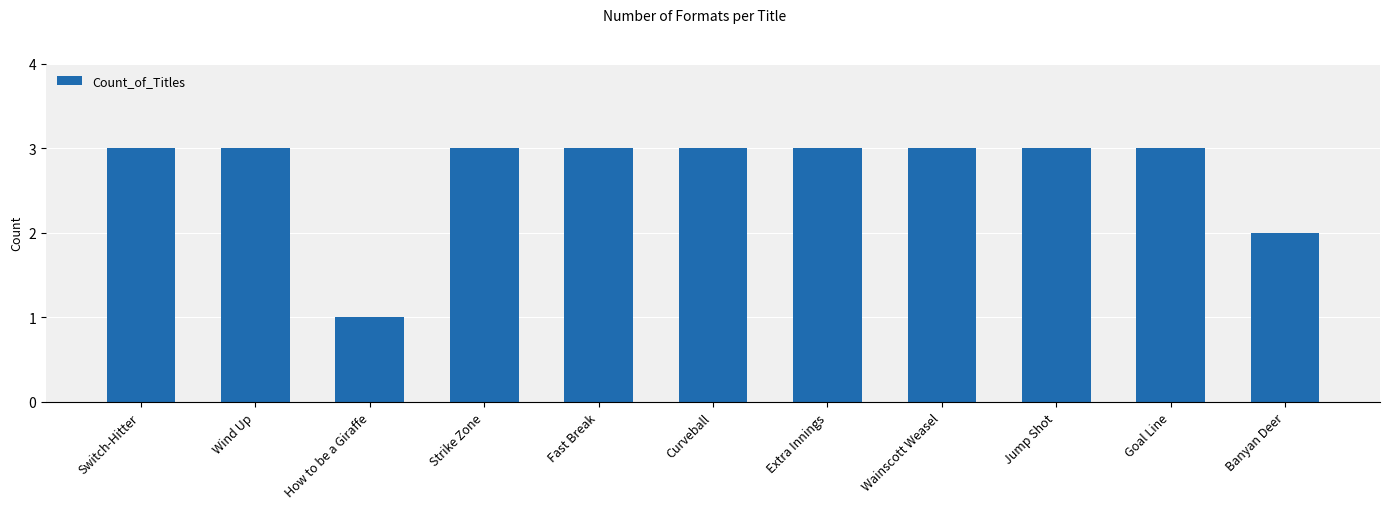

What is the average value?

3